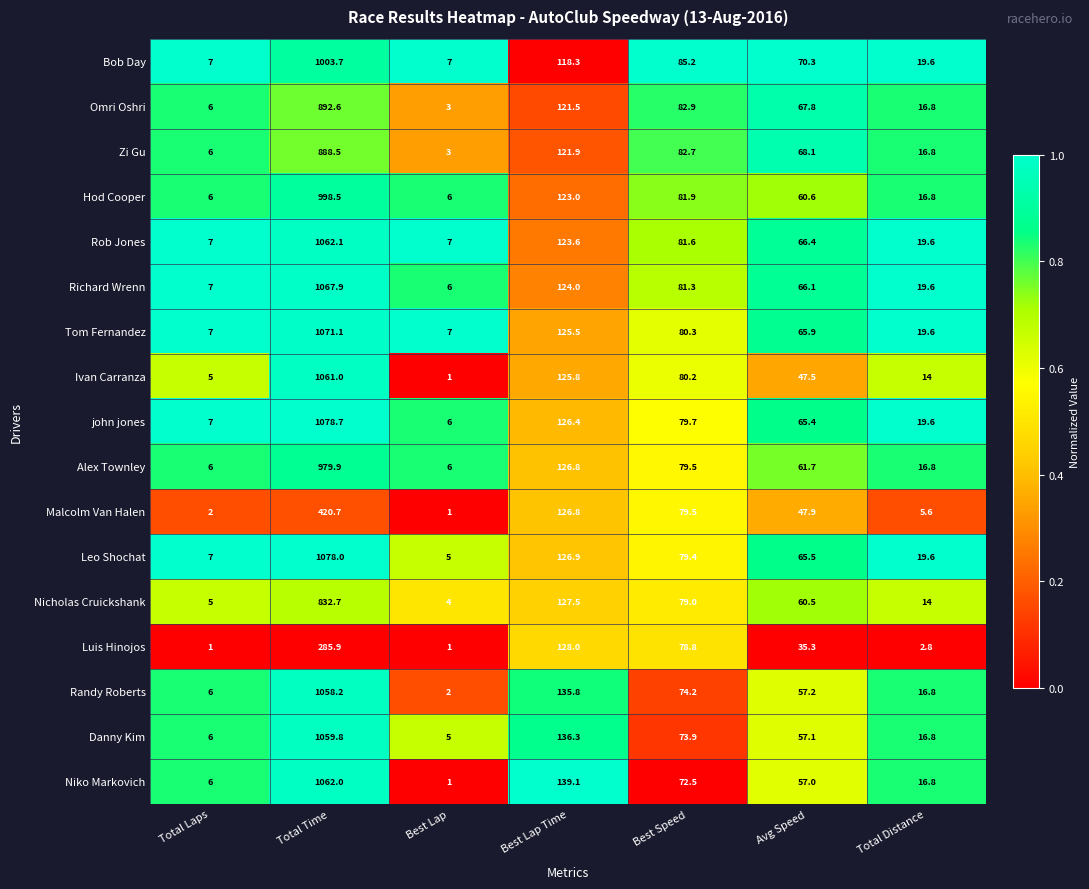

What is the total value across all series at Best Speed?

1352.6